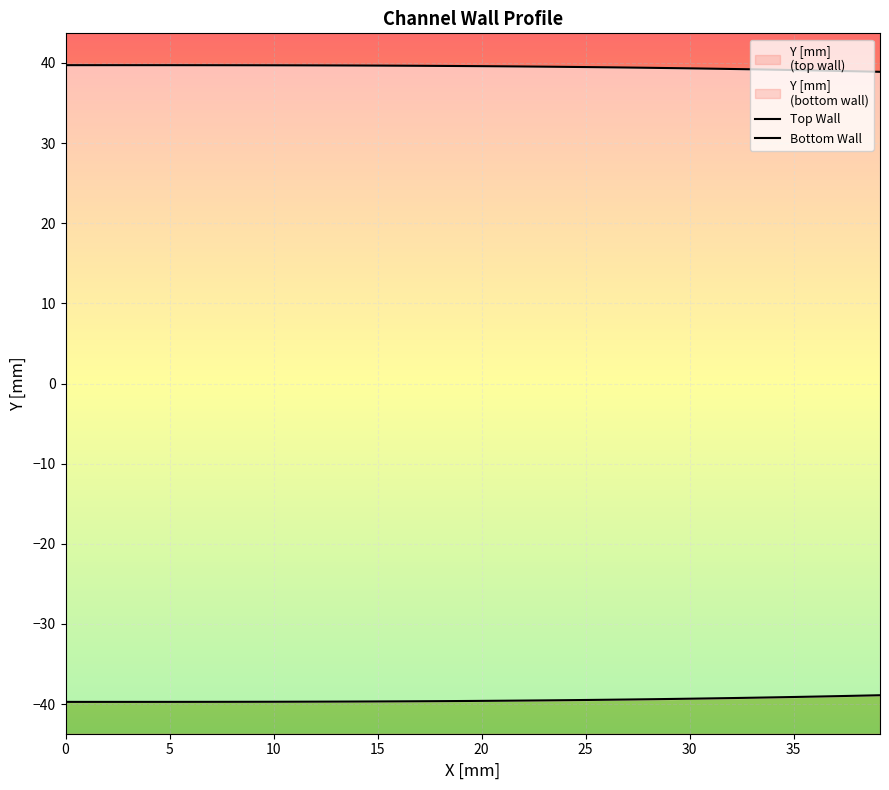

True or false: bottom_wall has more than 1 interior local peaks.

False